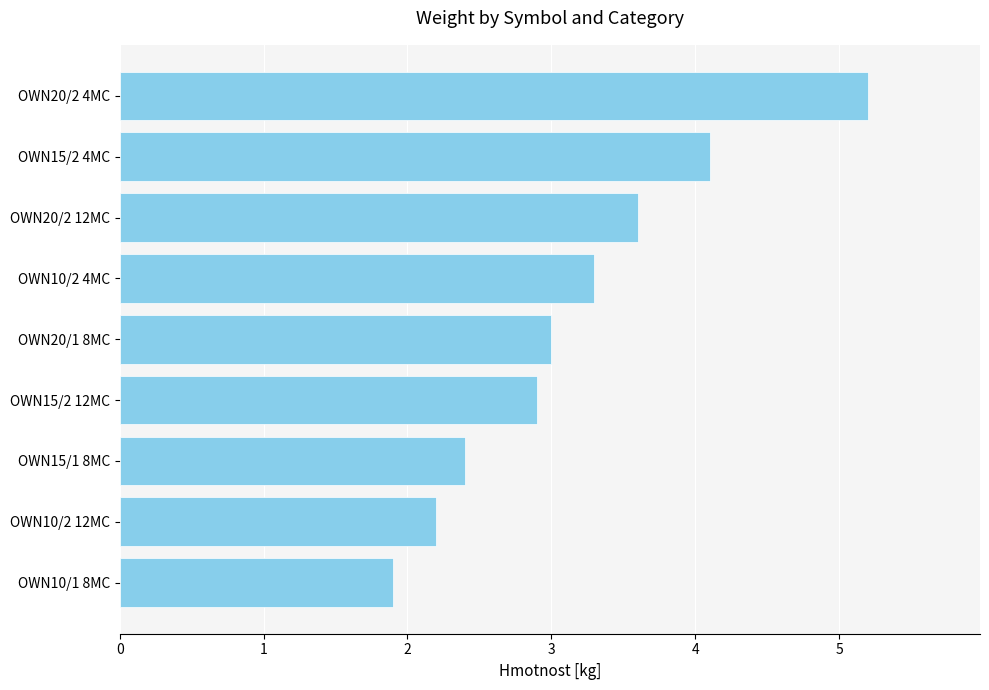

What is the ratio of the value at OWN15/1 8MC to the value at OWN10/1 8MC?

1.3